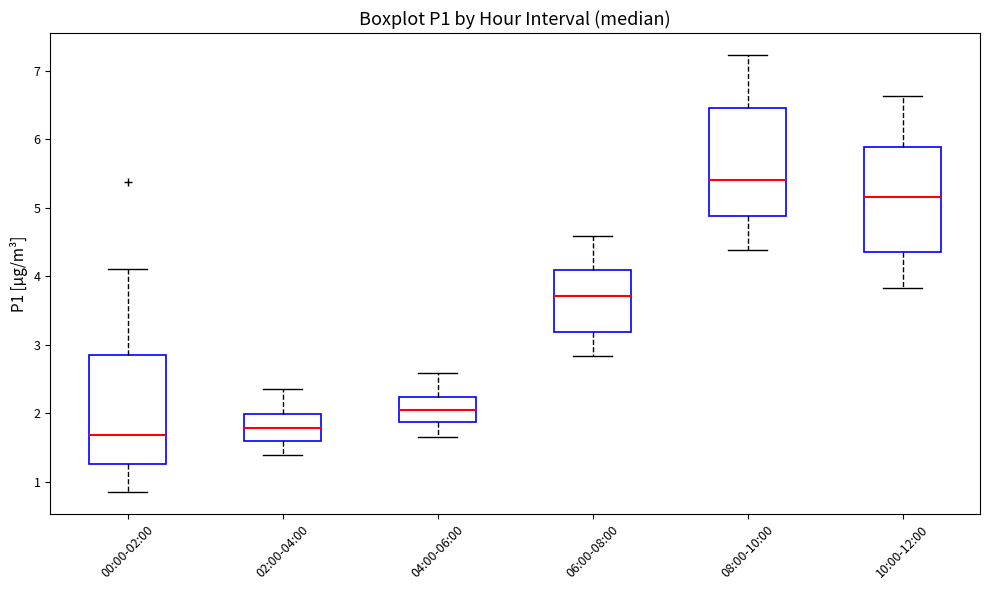

Reading left to right, read every box against the y-axis: the position of its median line, the range the box covers, and the ends of its whiskers. The values are not printed on the chart, so give them approximately, as read against the axis.

00:00-02:00: median 1.7, box 1.3 to 2.9, whiskers 0.9 to 4.1
02:00-04:00: median 1.8, box 1.6 to 2.0, whiskers 1.4 to 2.4
04:00-06:00: median 2.0, box 1.9 to 2.2, whiskers 1.7 to 2.6
06:00-08:00: median 3.7, box 3.2 to 4.1, whiskers 2.8 to 4.6
08:00-10:00: median 5.4, box 4.9 to 6.5, whiskers 4.4 to 7.2
10:00-12:00: median 5.2, box 4.4 to 5.9, whiskers 3.8 to 6.6